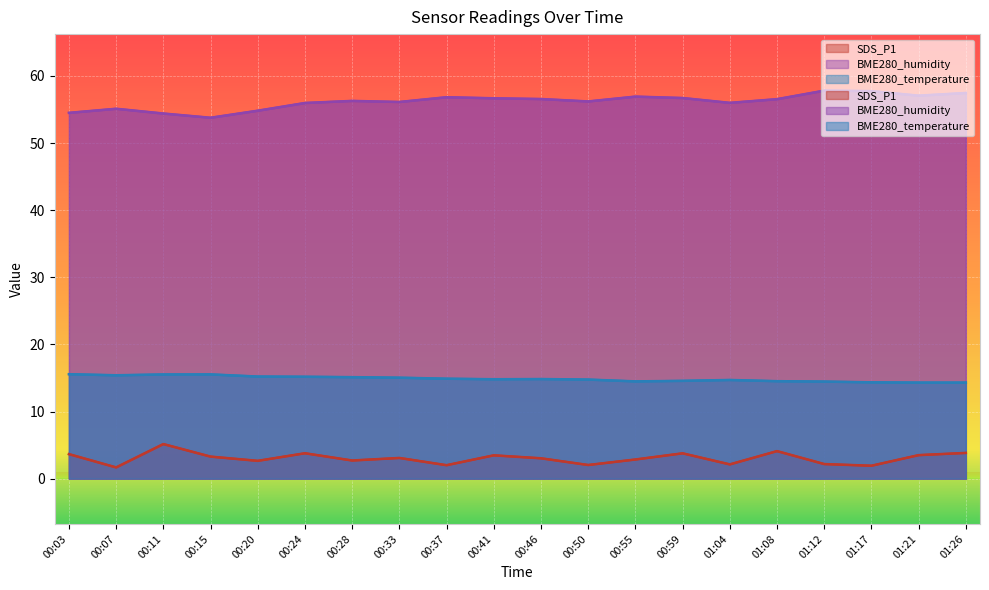

True or false: BME280_temperature and BME280_humidity intersect in this chart.

False